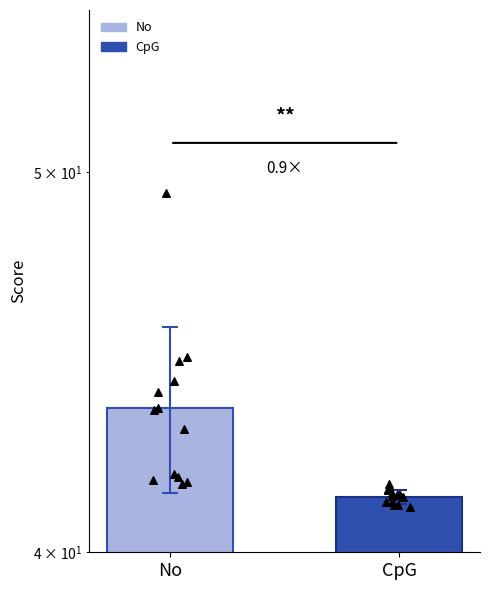

What is the ratio of the value at No to the value at CpG?

1.1